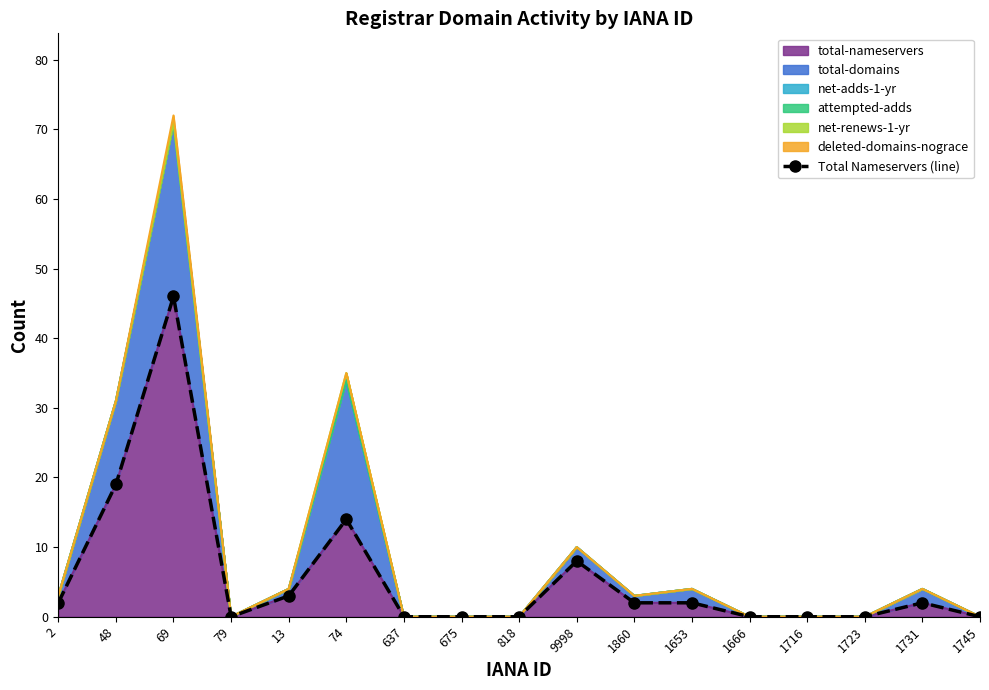

Where is the data nearest to the value 23?

48